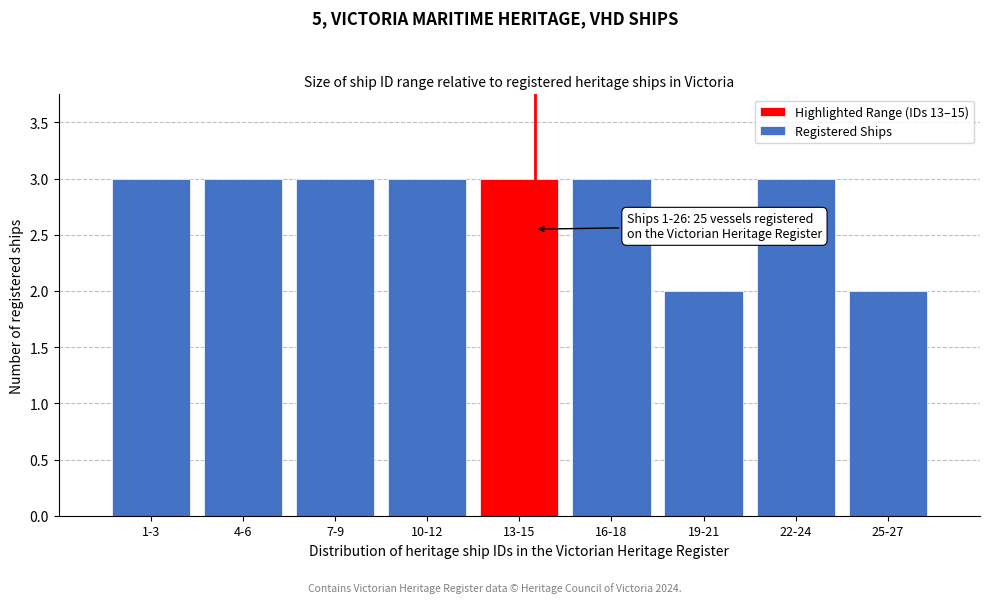

Reading right to left, transcribe all the data shown in this chart.

2	3	2	3	3	3	3	3	3